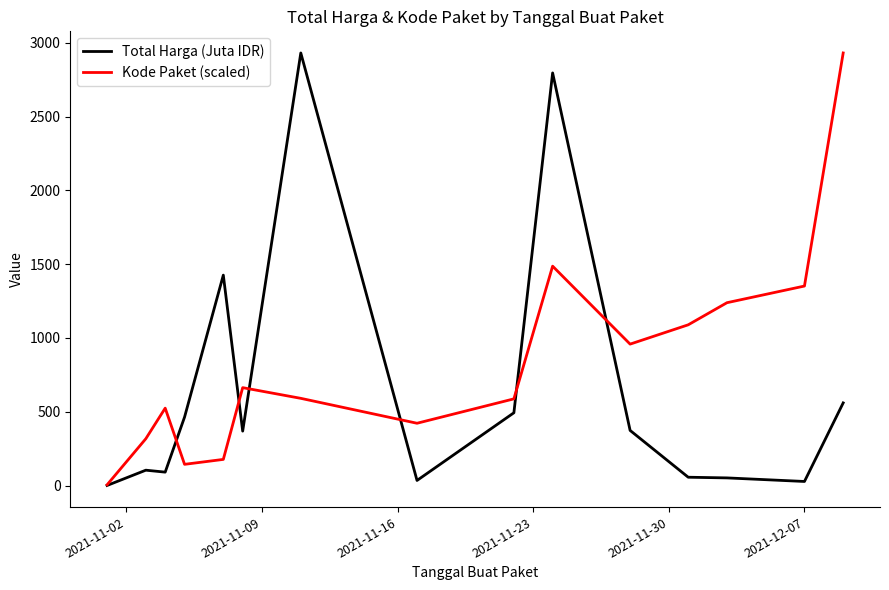

Does the chart have visible grid lines?

No